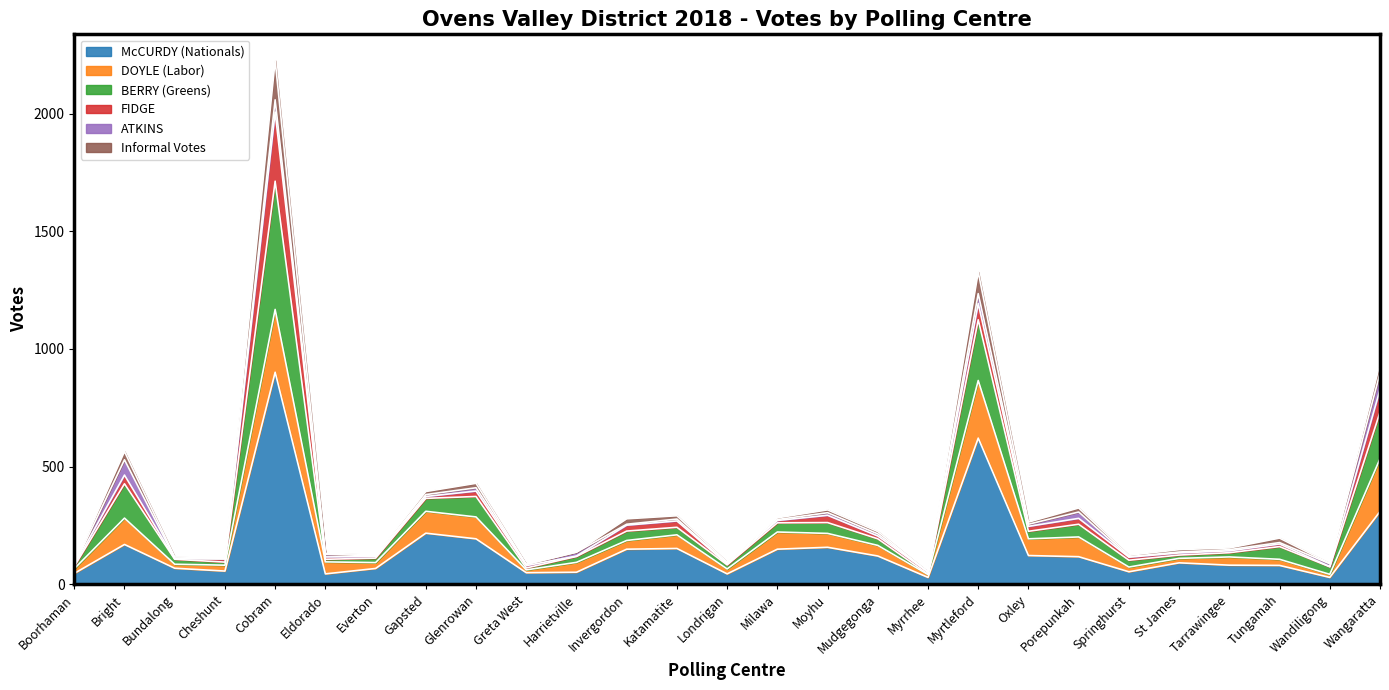

How many lines are shown in the chart?

6